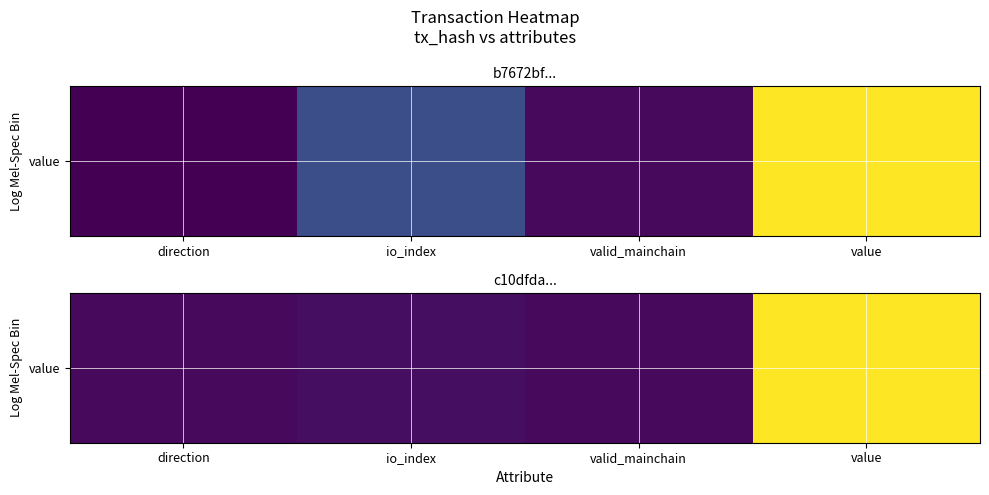

How many data points does each series have?

4